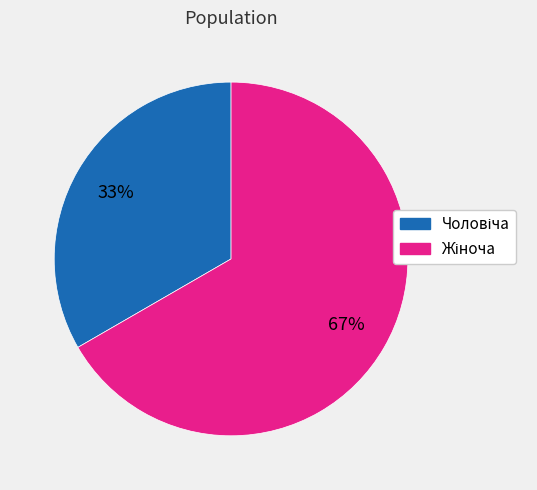

Count the number of slices in the pie.

2